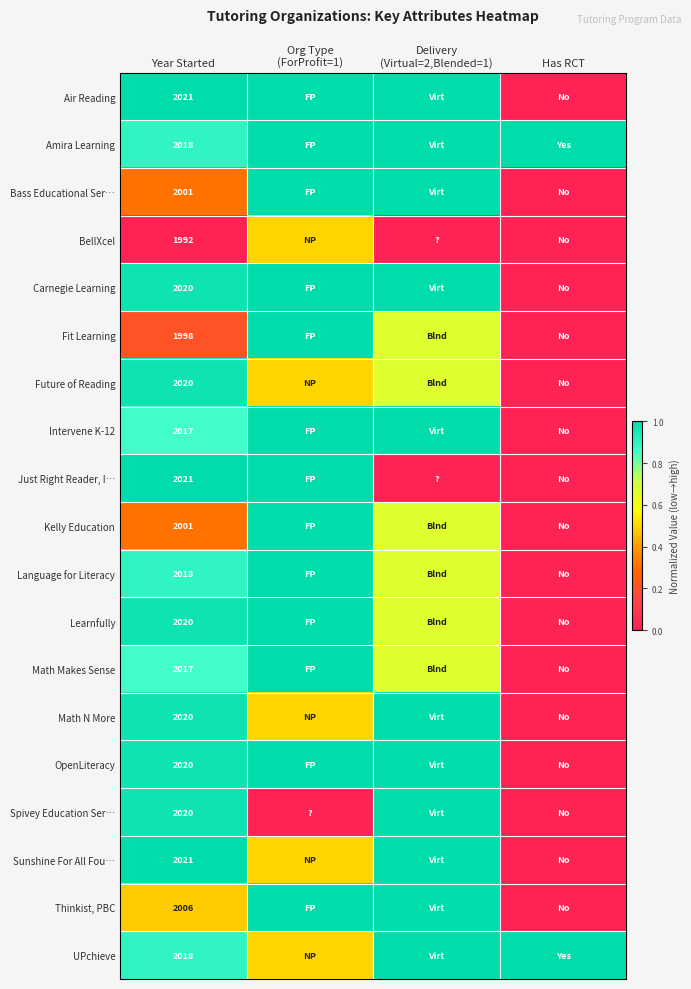

At how many categories does at least one series exceed 0?

4